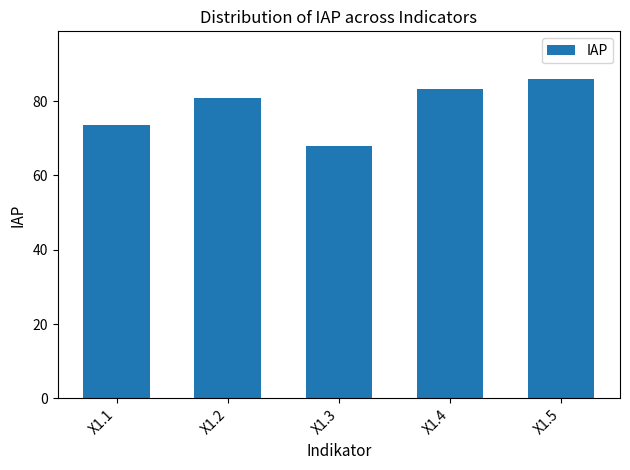

At which label is the value closest to 76?

X1.1